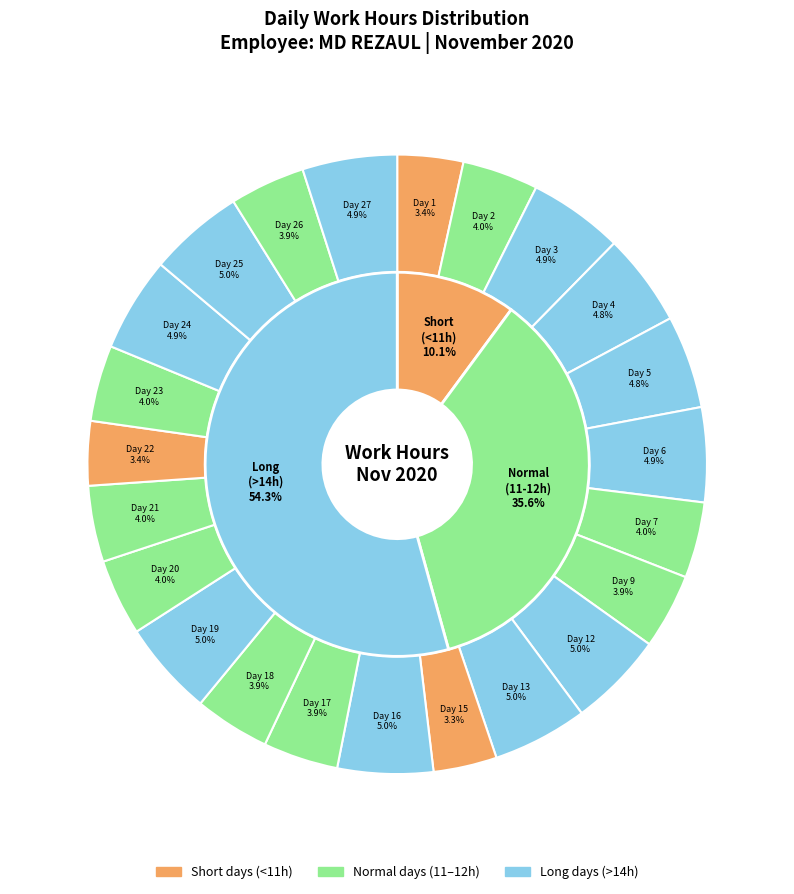

To the nearest percent, what is the difference between the largest and smallest slice percentages?

2%